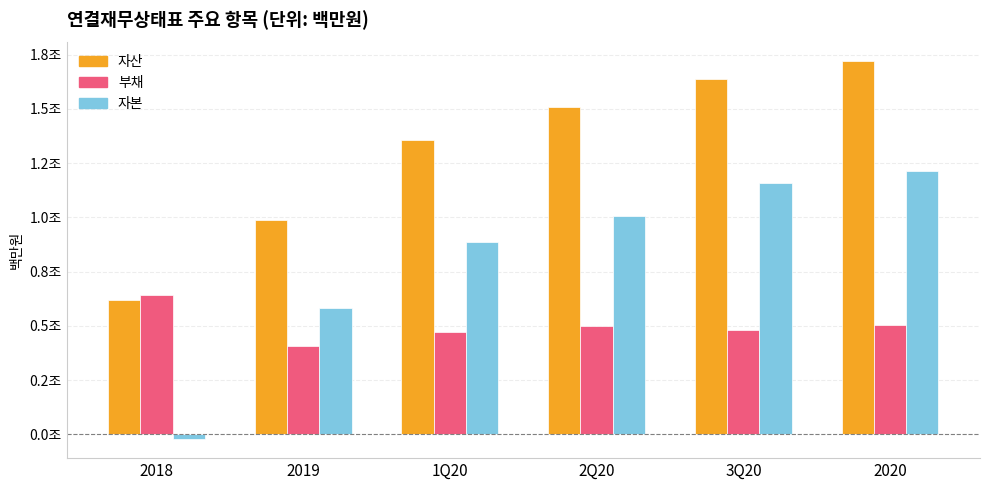

Which category has the lowest value across all series?

2018